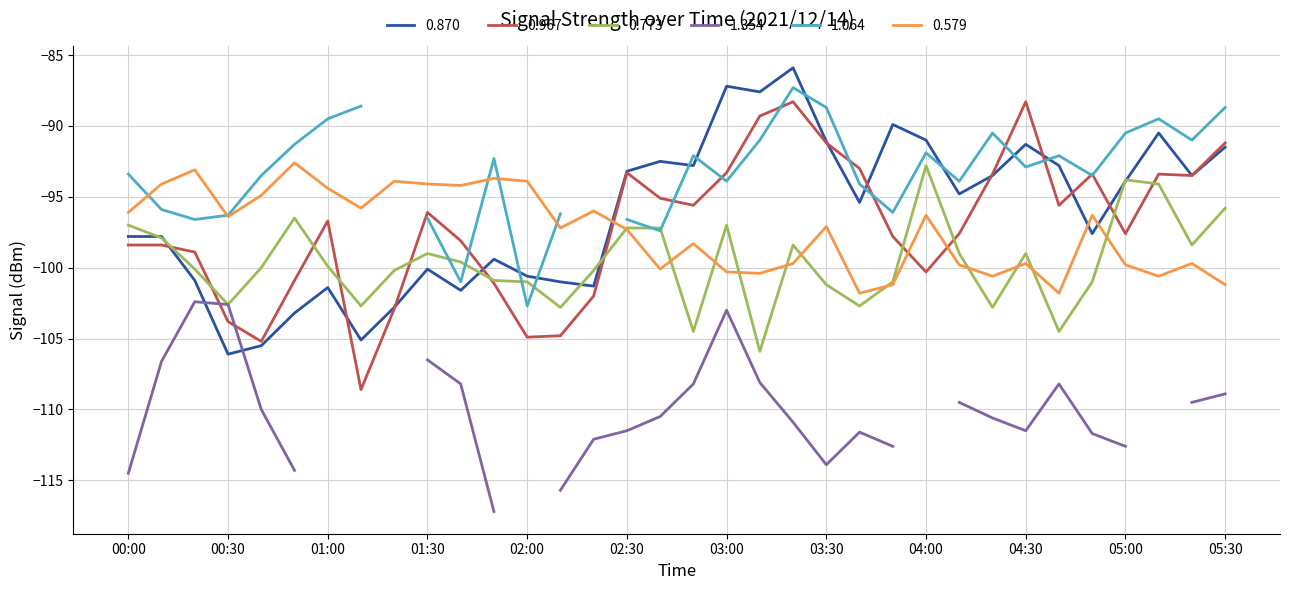

What is the highest value of the 0.870 series?

-85.9